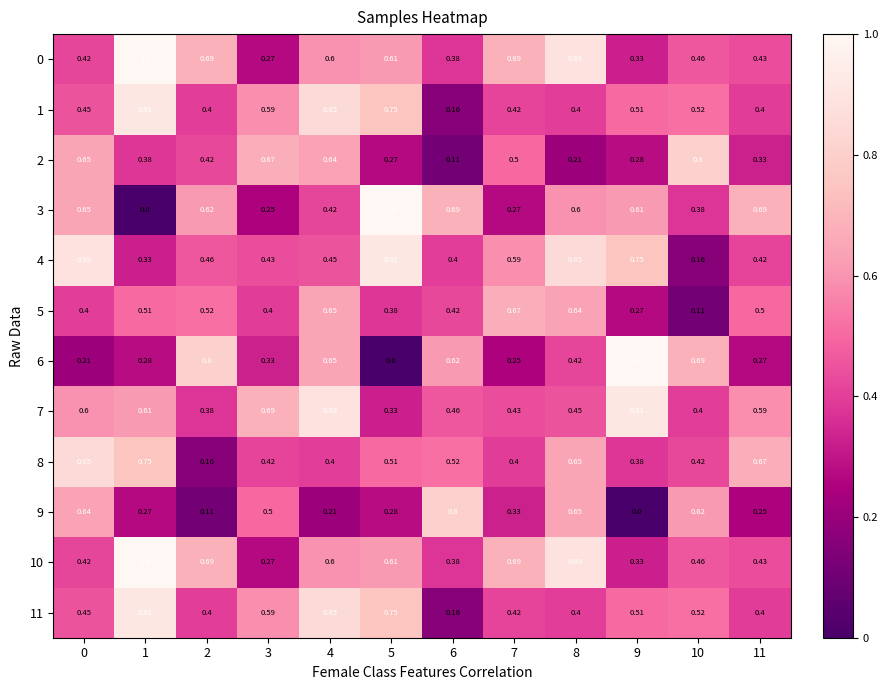

At how many categories does at least one series exceed 0?

12